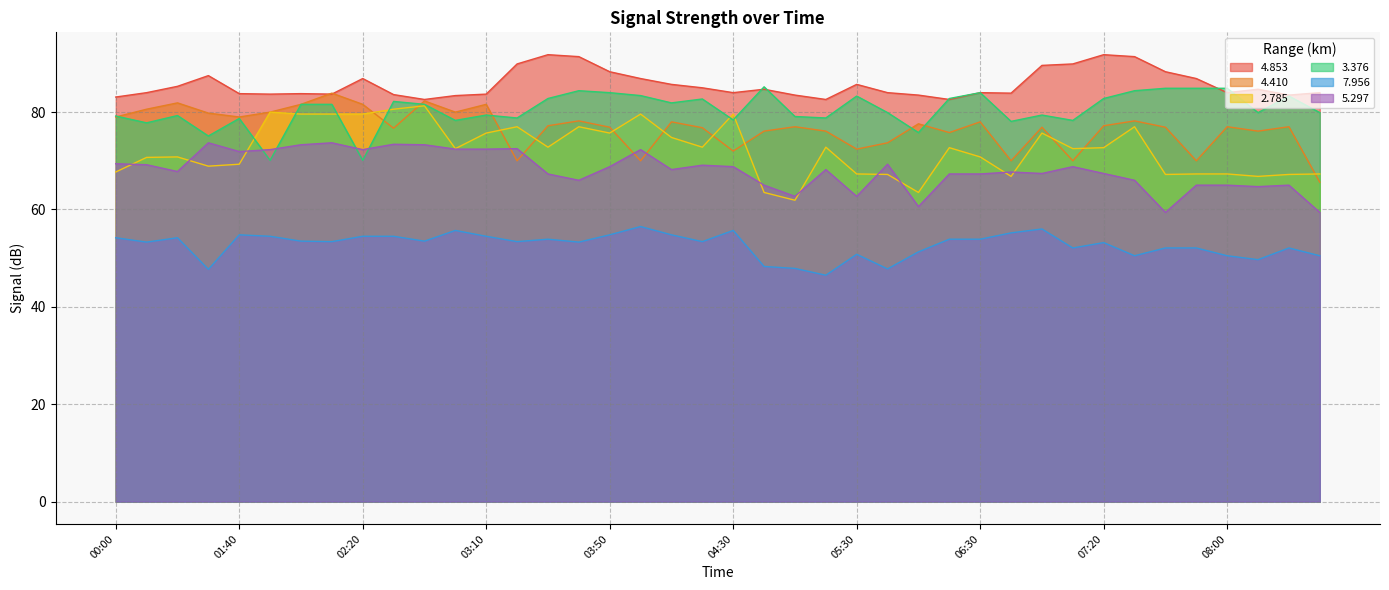

Reading left to right, what are all the values shown in this chart?

  4.853: 83.1	84.0	85.3	87.5	83.8	83.7	83.8	83.7	86.9	83.6	82.6	83.4	83.7	89.9	91.8	91.4	88.3	86.9	85.7	85.0	84.0	84.7	83.5	82.6	85.7	84.0	83.5	82.6	84.0	83.9	89.6	89.9	91.8	91.4	88.3	86.9	84.0	84.7	83.5	84.0
  4.410: 79.0	80.6	81.9	79.8	79.0	80.0	81.6	83.9	81.6	76.7	82.3	80.0	81.6	70.0	77.2	78.2	76.9	70.0	78.0	76.8	72.0	76.1	77.0	76.1	72.4	73.7	77.6	75.8	78.0	70.0	76.9	70.0	77.2	78.2	76.9	70.0	77.0	76.1	77.0	65.6
  2.785: 67.7	70.7	70.8	68.9	69.3	80.0	79.6	79.6	79.6	80.6	81.3	72.5	75.7	77.0	72.8	77.0	75.7	79.6	74.8	72.8	79.6	63.5	61.9	72.8	67.3	67.2	63.5	72.7	70.8	66.8	75.7	72.5	72.7	77.0	67.2	67.3	67.3	66.8	67.2	67.3
  3.376: 79.2	77.8	79.3	75.1	78.7	70.1	81.6	81.6	70.1	82.2	81.6	78.3	79.4	78.8	82.8	84.4	84.0	83.4	81.9	82.7	78.4	85.2	79.1	78.8	83.3	79.9	75.8	82.8	84.0	78.1	79.4	78.3	82.8	84.4	84.9	84.9	84.9	79.9	83.3	79.9
  7.956: 54.2	53.3	54.2	47.7	54.8	54.5	53.5	53.4	54.5	54.5	53.5	55.7	54.5	53.4	53.9	53.3	54.8	56.5	54.8	53.4	55.7	48.3	47.9	46.5	50.8	47.8	51.3	53.9	53.9	55.2	56.0	52.1	53.2	50.5	52.1	52.1	50.5	49.7	52.1	50.5
  5.297: 69.4	69.2	67.8	73.7	71.9	72.3	73.3	73.7	72.3	73.4	73.3	72.4	72.4	72.5	67.3	66.0	68.8	72.3	68.2	69.1	68.8	65.0	62.7	68.2	62.7	69.3	60.6	67.3	67.3	67.7	67.4	68.8	67.4	66.0	59.4	65.0	65.0	64.7	65.0	59.4